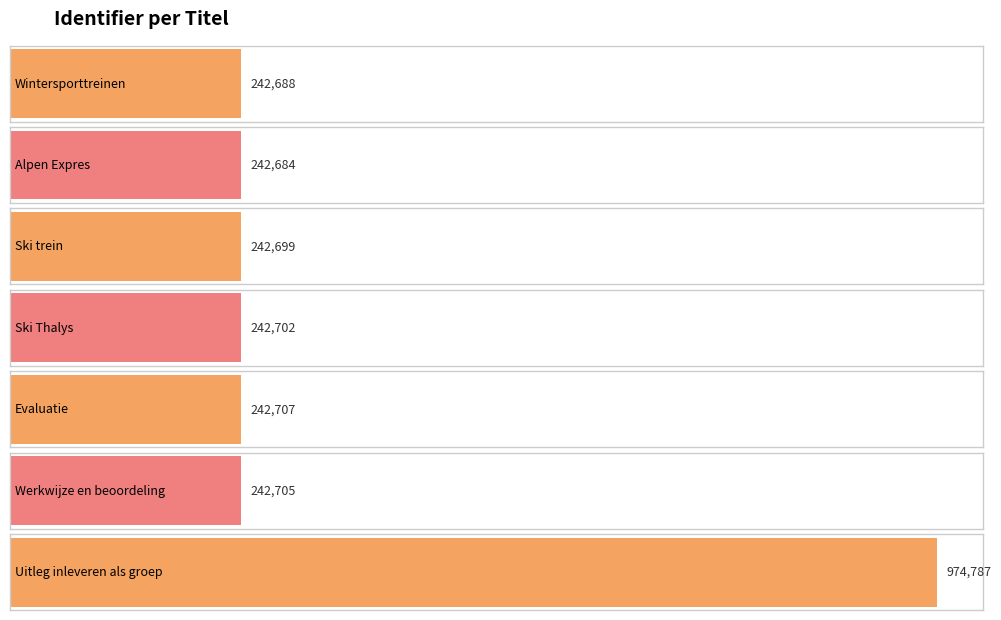

The chart shows a value of 291383 at Uitleg inleveren als groep. True or false?

False